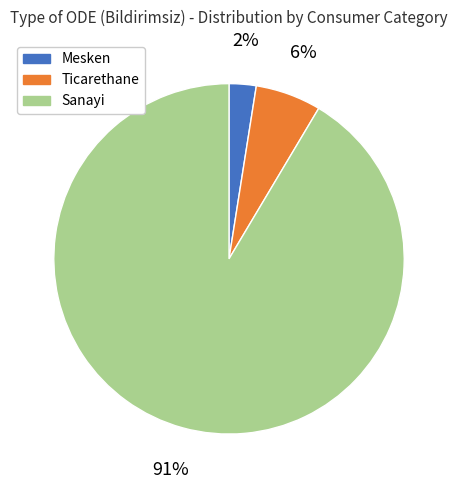

Between Ticarethane and Mesken, which is larger?

Ticarethane